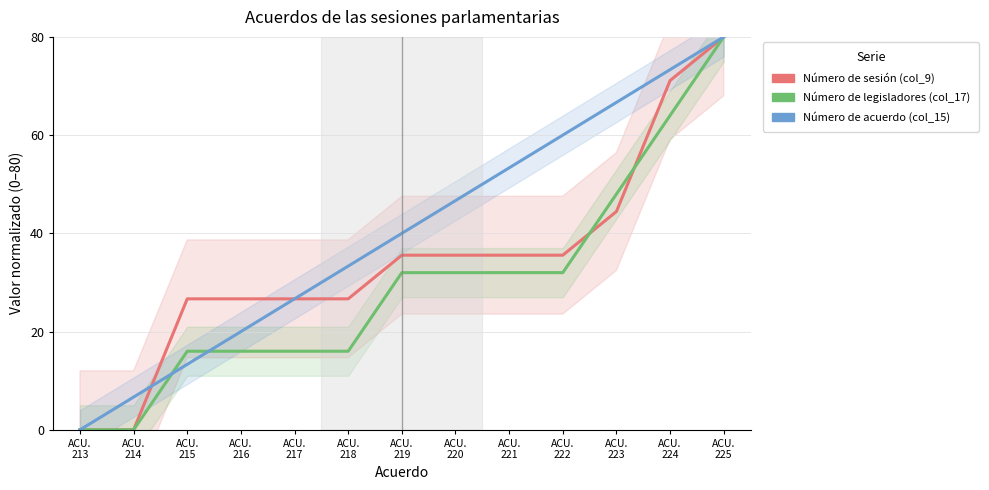

At how many categories does at least one series exceed 37?

7